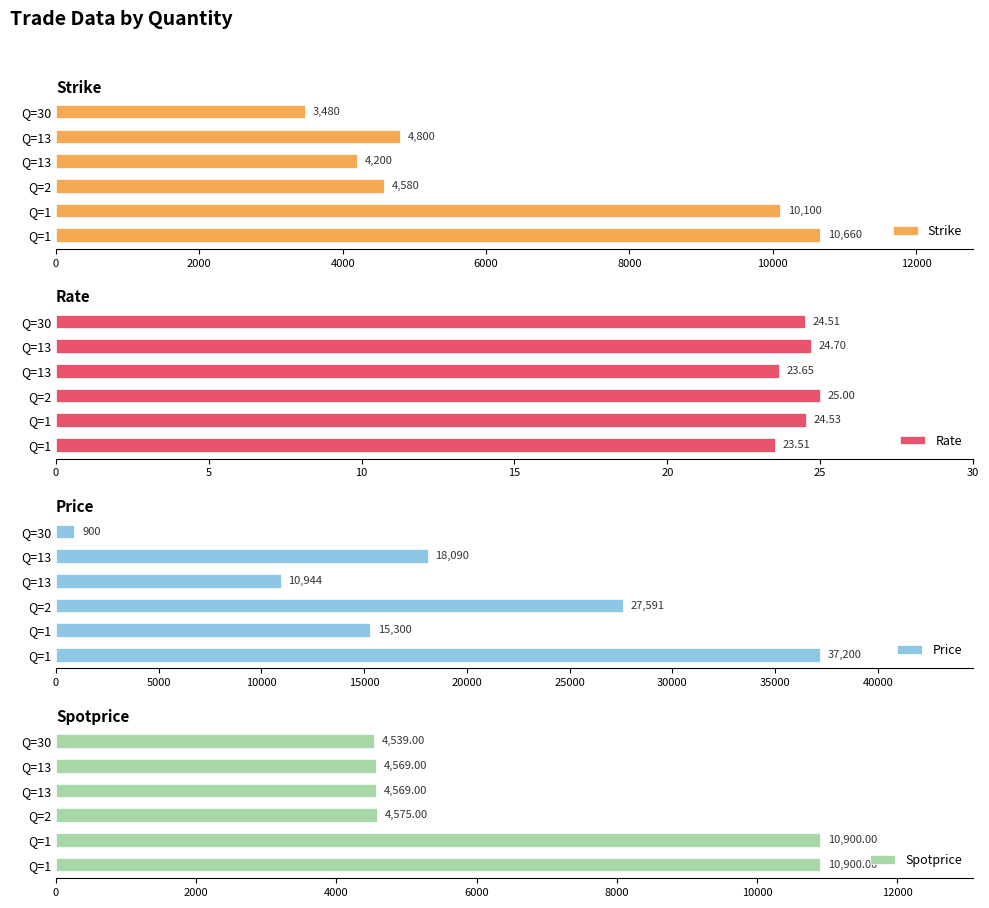

Which series changed the most between Q=1 and Q=2?

Price